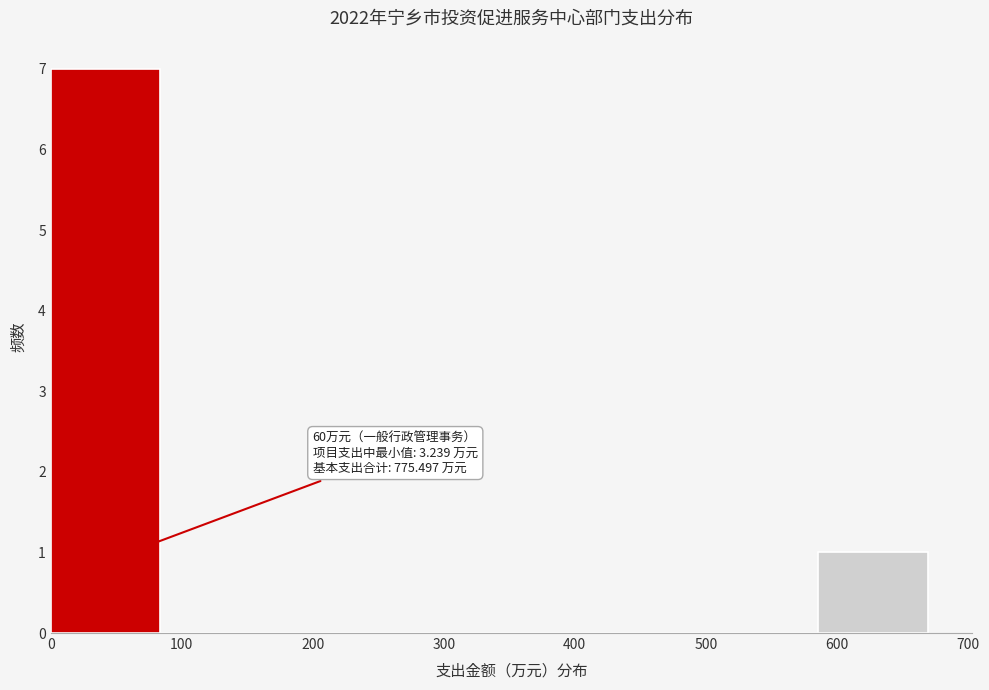

Which range on the x-axis has the tallest bar?

0 to 80